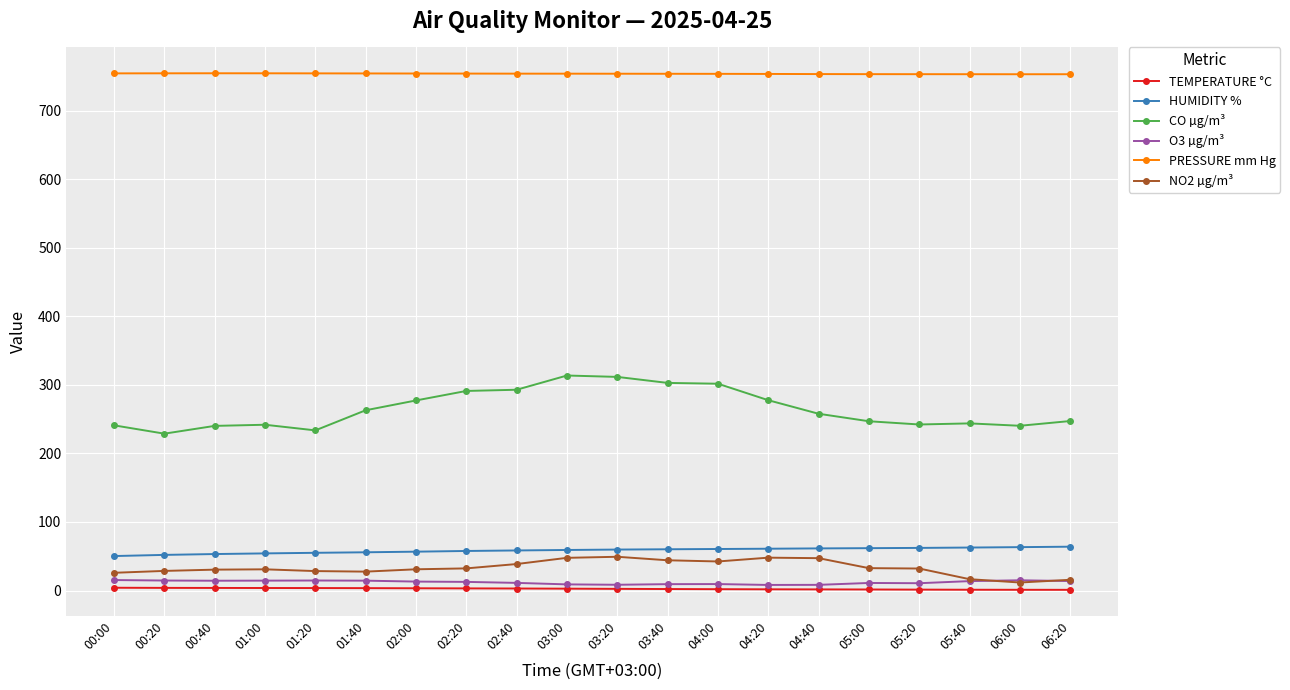

Read the CO µg/m³ value at 00:20.

228.9